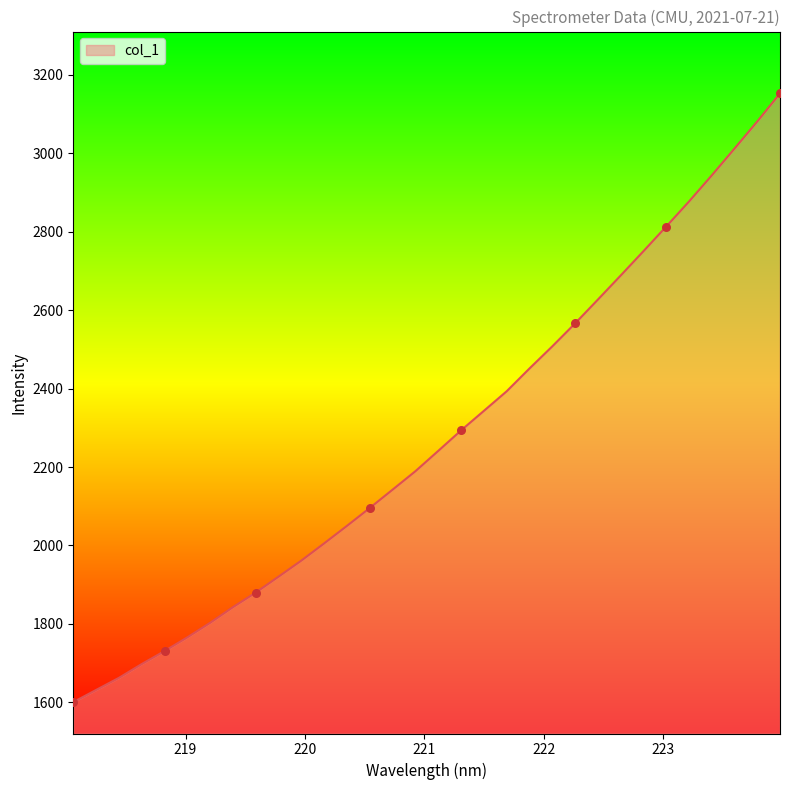

What is the difference between the maximum and minimum values?

1552.3